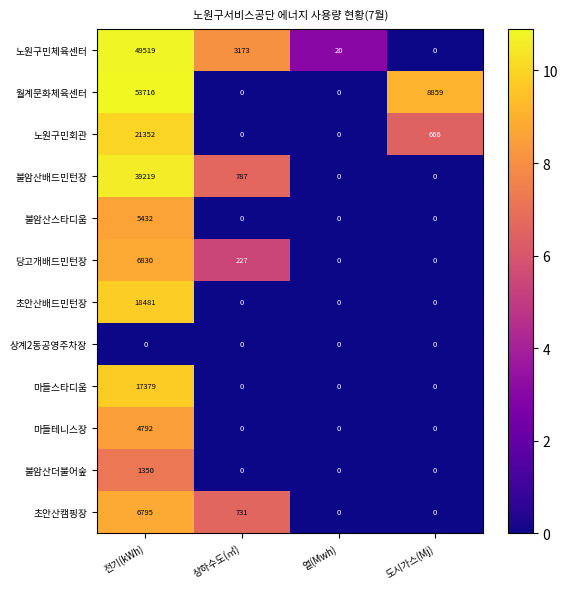

Which series has the widest spread of values?

월계문화체육센터